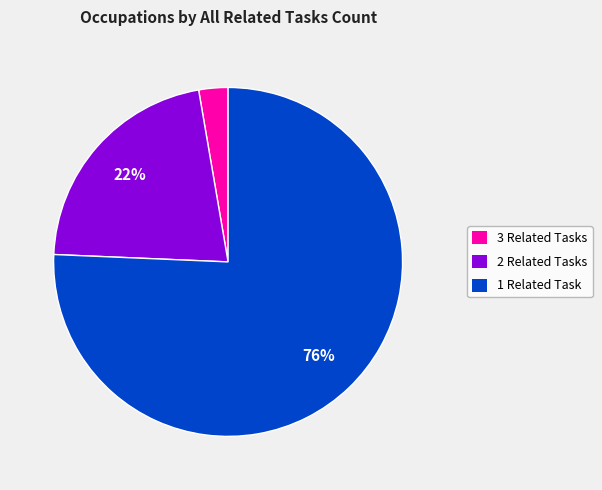

Which category has the biggest portion of the pie?

1 Related Task